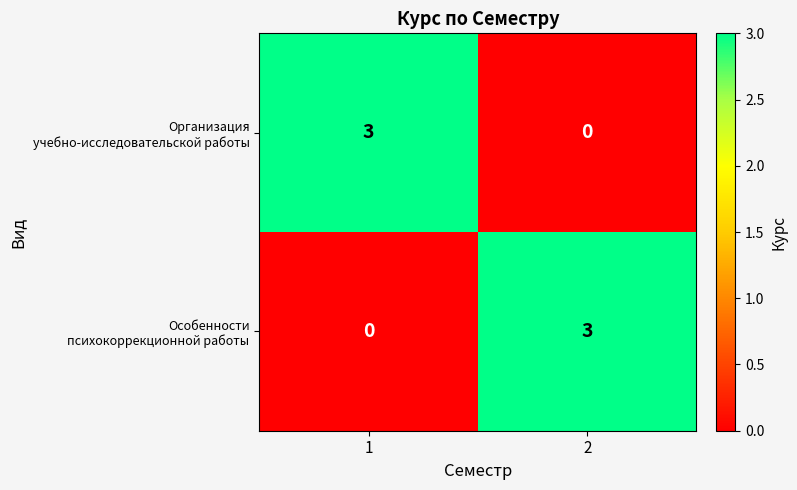

At how many categories does at least one series exceed 1?

2